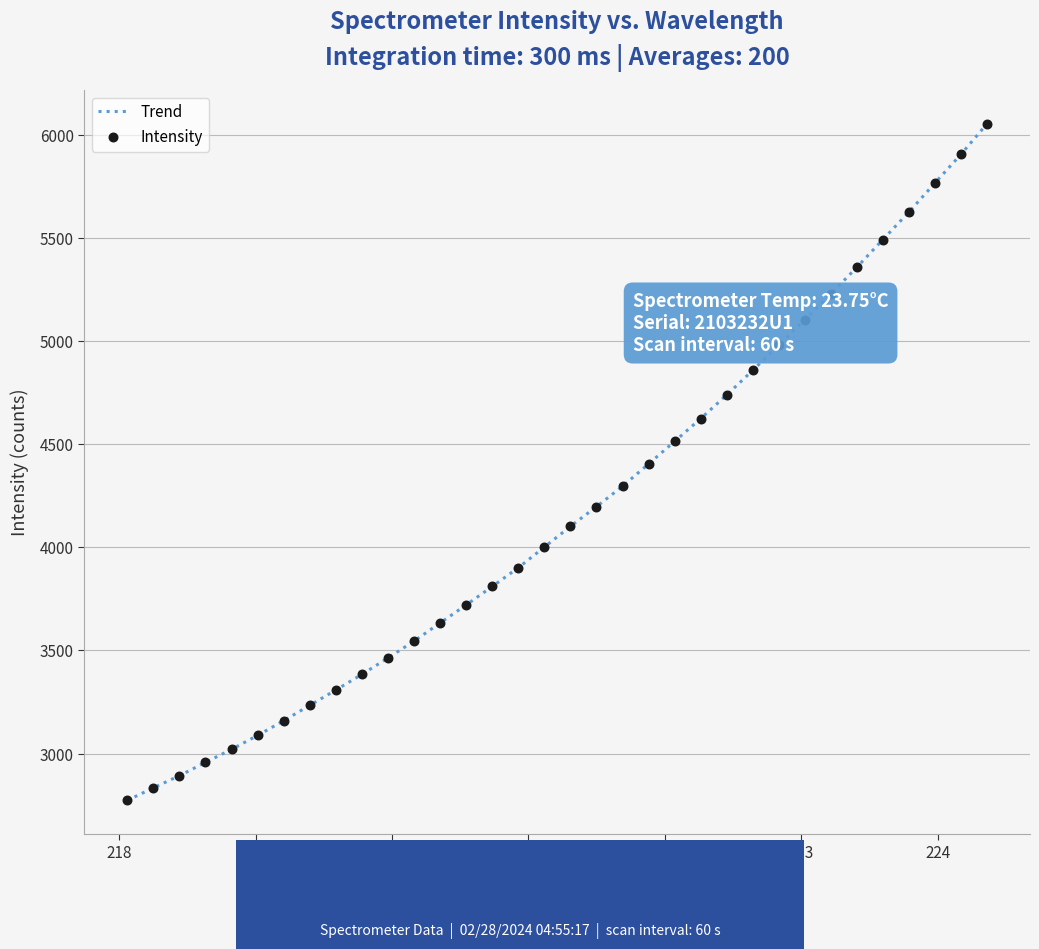

What is the smallest value displayed?

2773.1